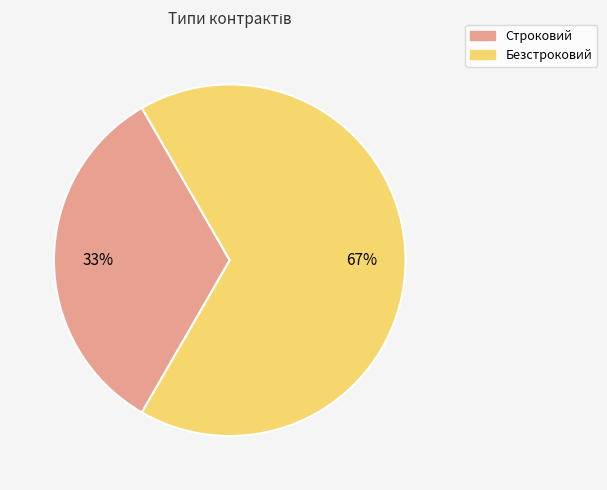

Is the sum of Безстроковий and Строковий greater than half?

Yes